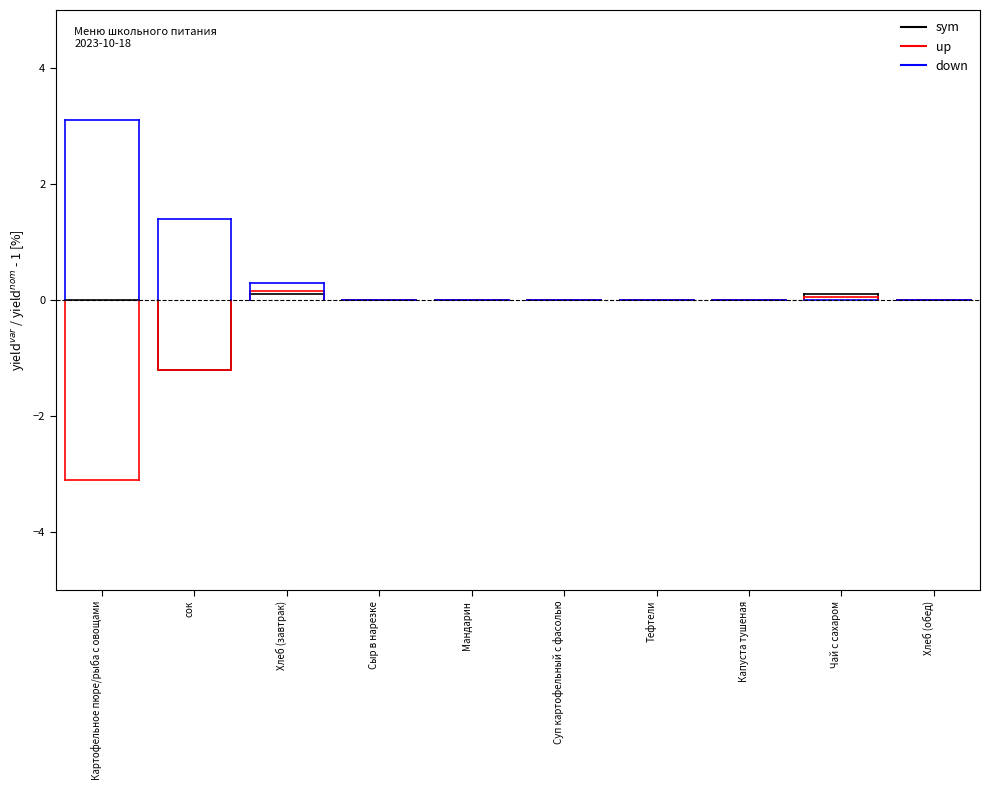

What is the value of the down point at the 1st from the left?

3.1